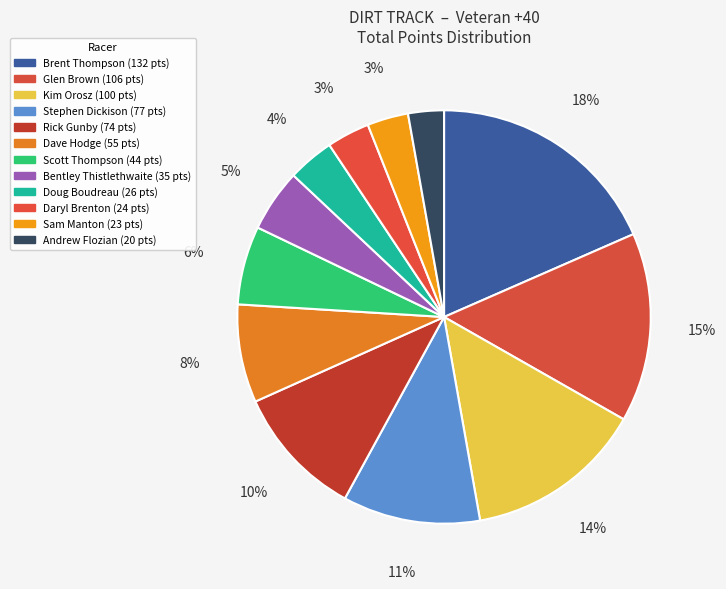

How many segments does this pie chart have?

12